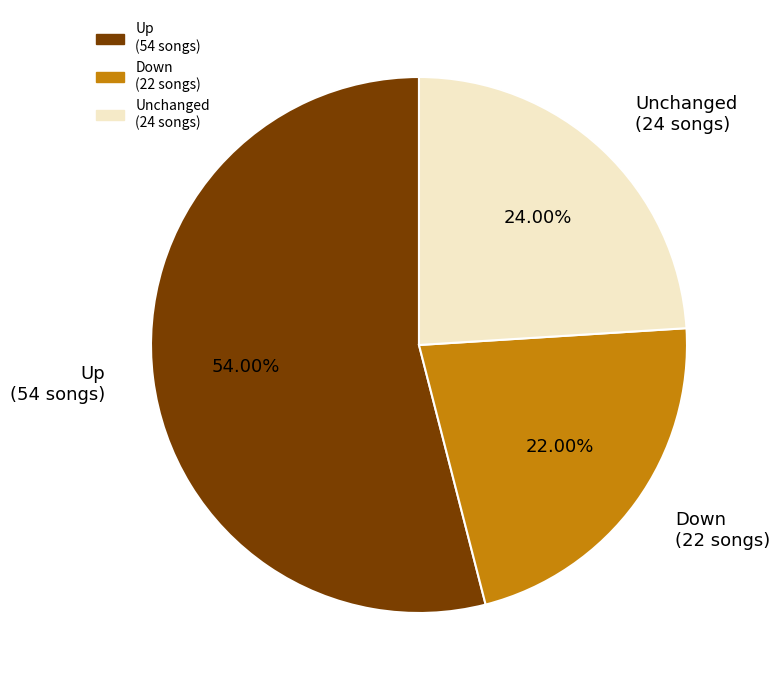

What is the ratio of the value at Unchanged (24 songs) to the value at Down (22 songs)?

1.1